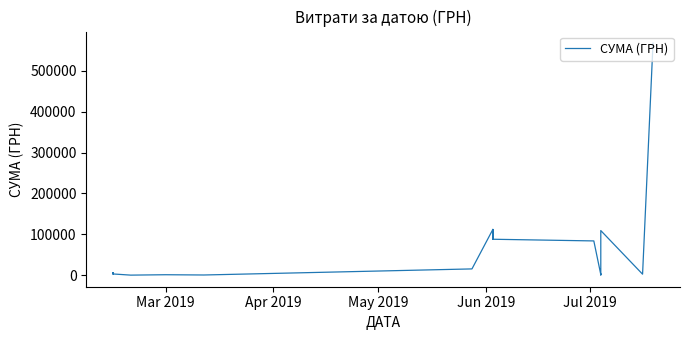

At which label does the data first exceed 2520?

Mar 2019